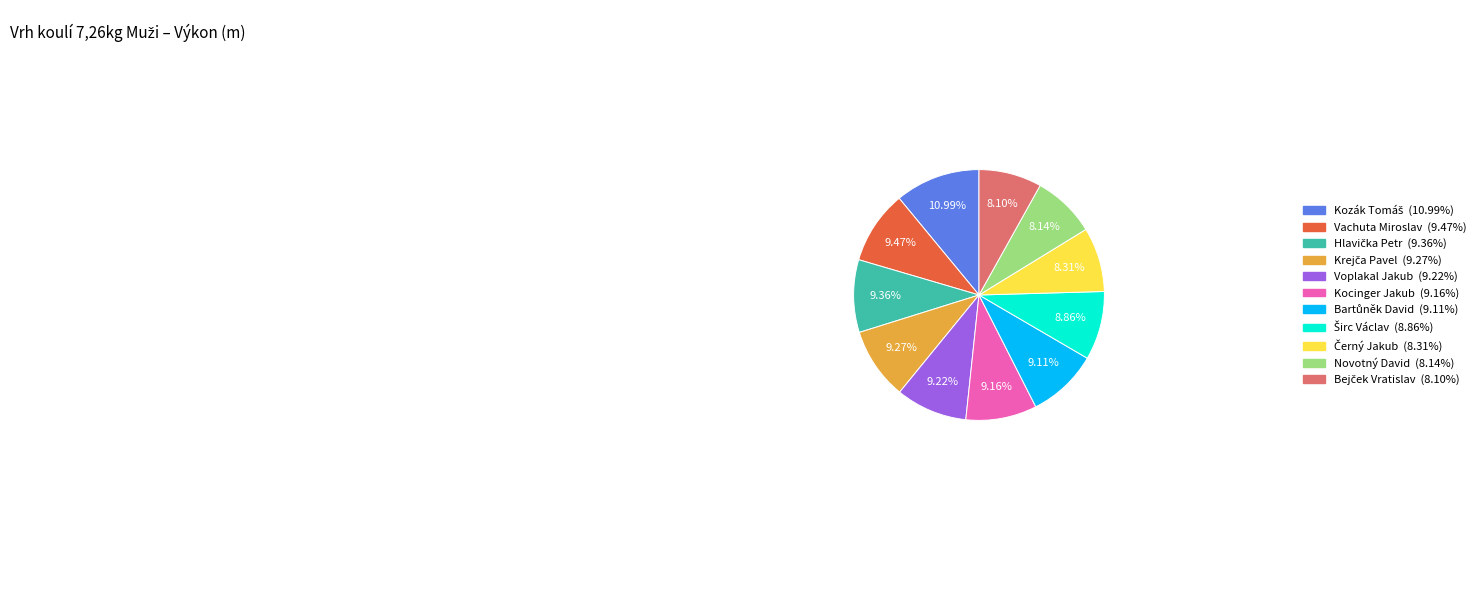

To the nearest percent, what is the average slice percentage?

9%